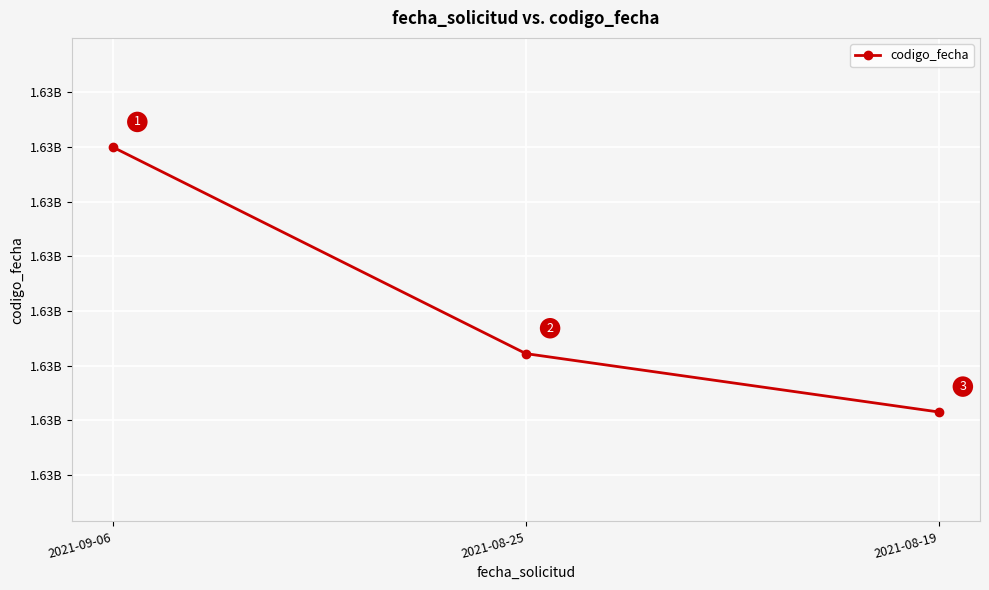

Is this an area chart (filled region under the line)?

No